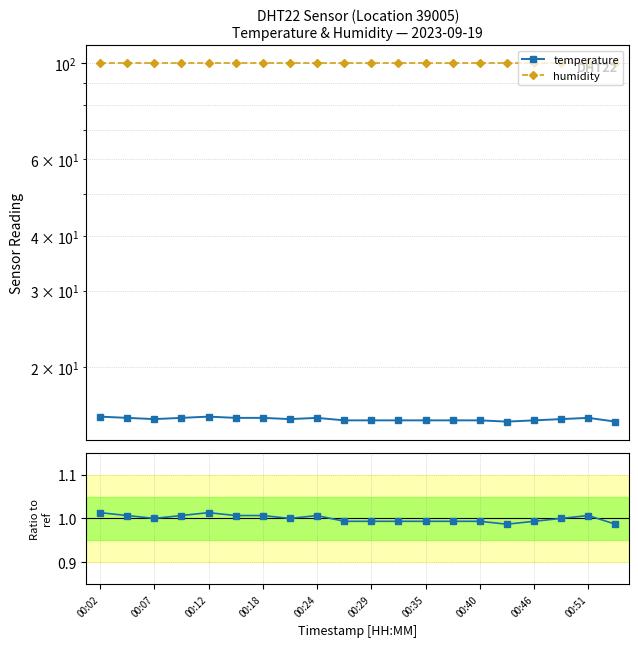

Is it true that humidity equals 99.9 at 11?

True